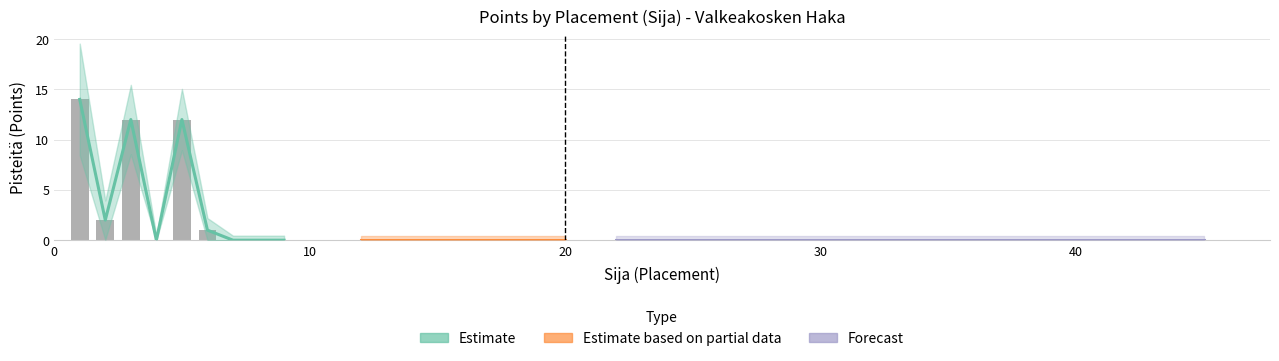

What is the sum of all cumsum_points values?

476.0